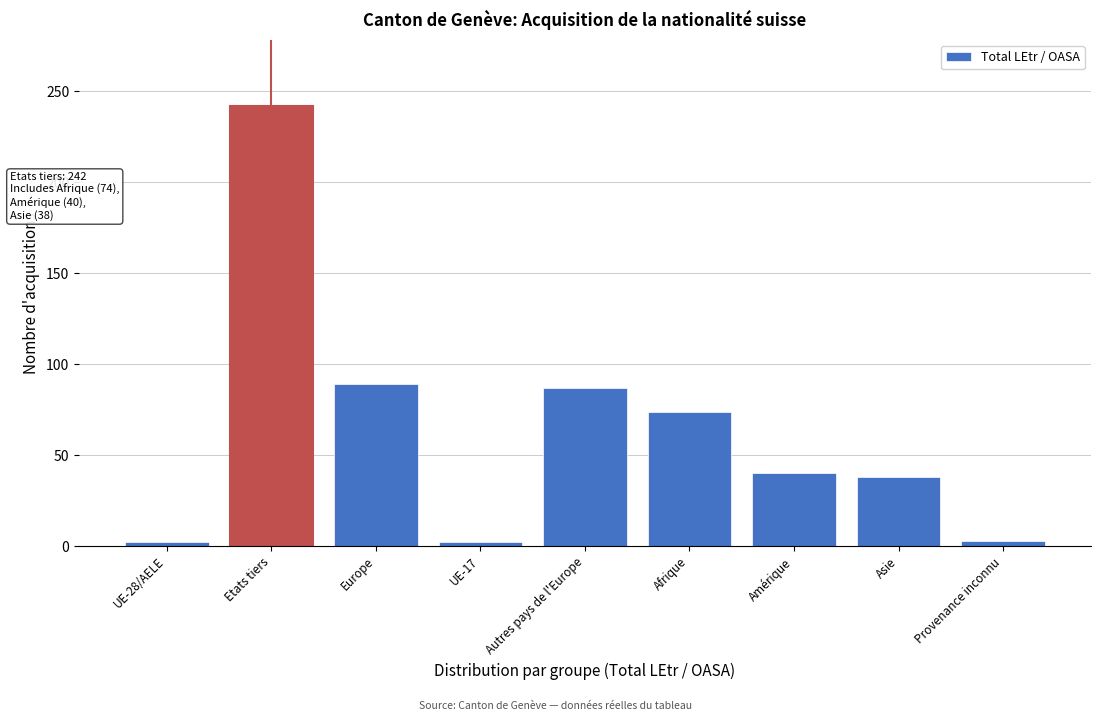

What value does the data have at Afrique?

74